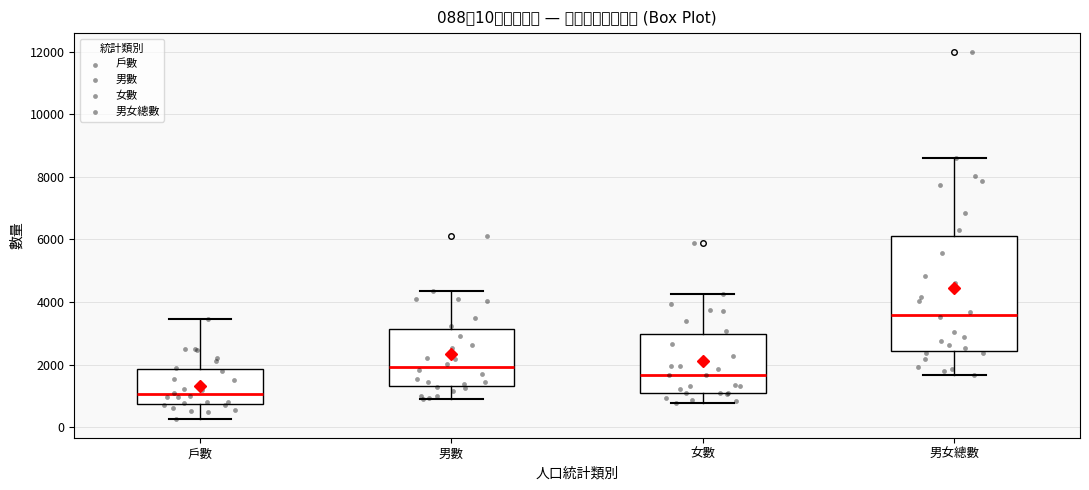

Which box's median line is the highest?

男女總數